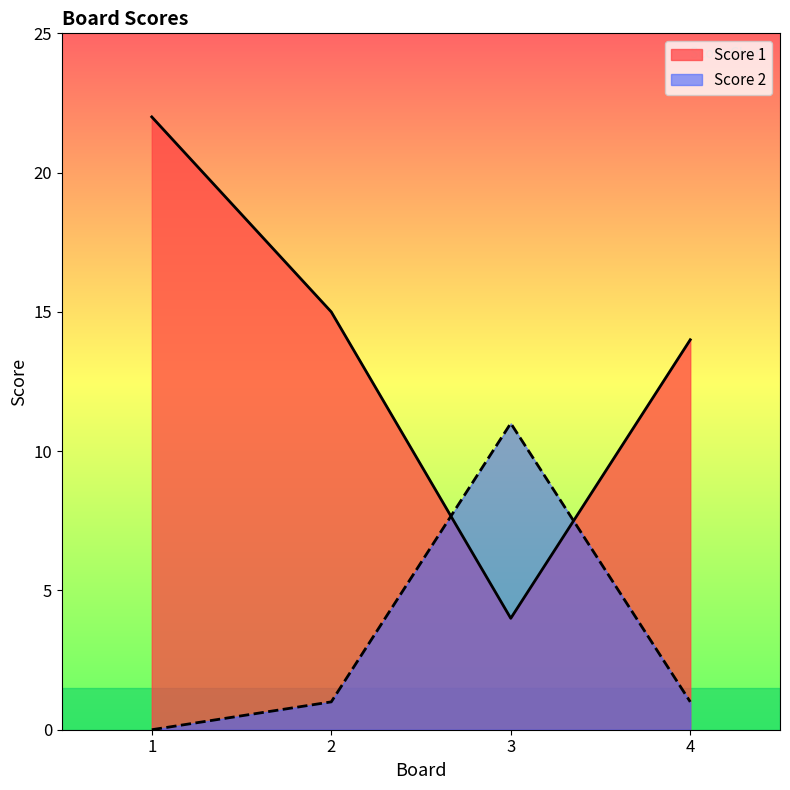

Reading left to right, what are all the values shown in this chart?

Score 1: 1=22	2=15	3=4	4=14
Score 2: 1=0	2=1	3=11	4=1